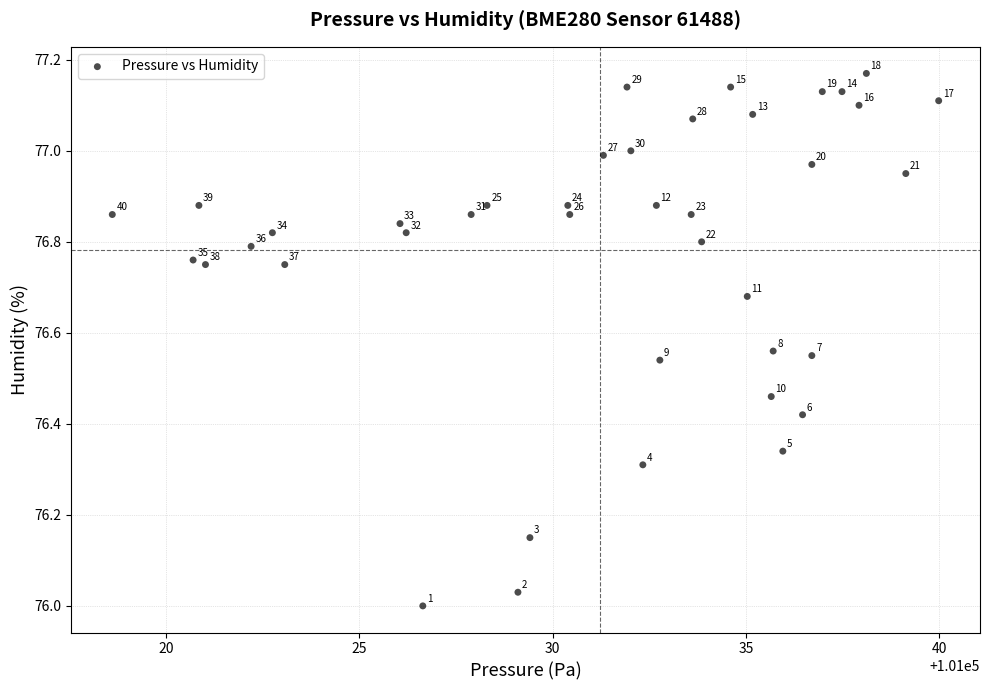

What is the range of X values (max minus min)?

21.4